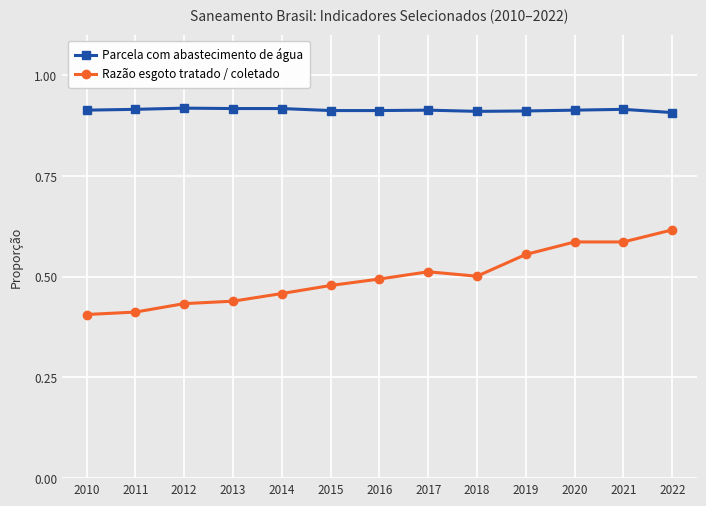

True or false: Parcela com abastecimento de água has more than 1 interior local peaks.

True